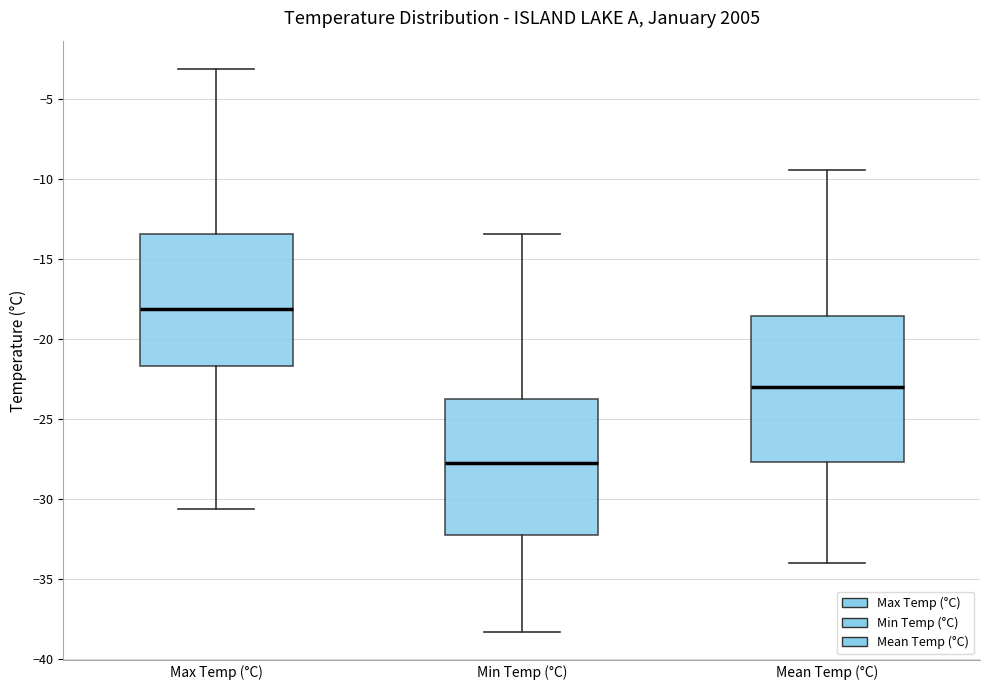

Reading left to right, transcribe this box plot: for each box, give where its median line is, the range the box spans, and where its two whiskers end, as read against the y-axis. The values are not printed on the chart, so give them approximately, as read against the axis.

Max Temp (°C): median -18.0, box -21.5 to -13.5, whiskers -30.5 to -3.0
Min Temp (°C): median -27.5, box -32.0 to -23.5, whiskers -38.5 to -13.5
Mean Temp (°C): median -23.0, box -27.5 to -18.5, whiskers -34.0 to -9.5